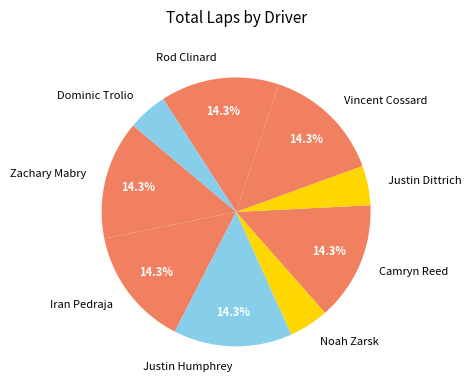

Which has a higher value, Justin Dittrich or Zachary Mabry?

Zachary Mabry